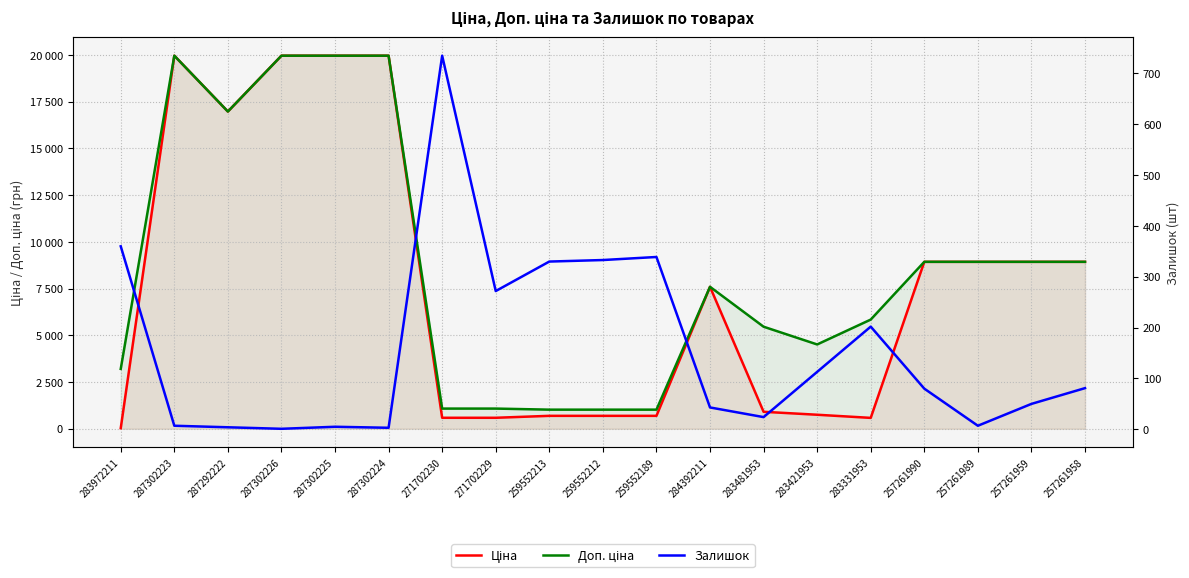

Which series changed the most between 271702230 and 271702229?

Залишок